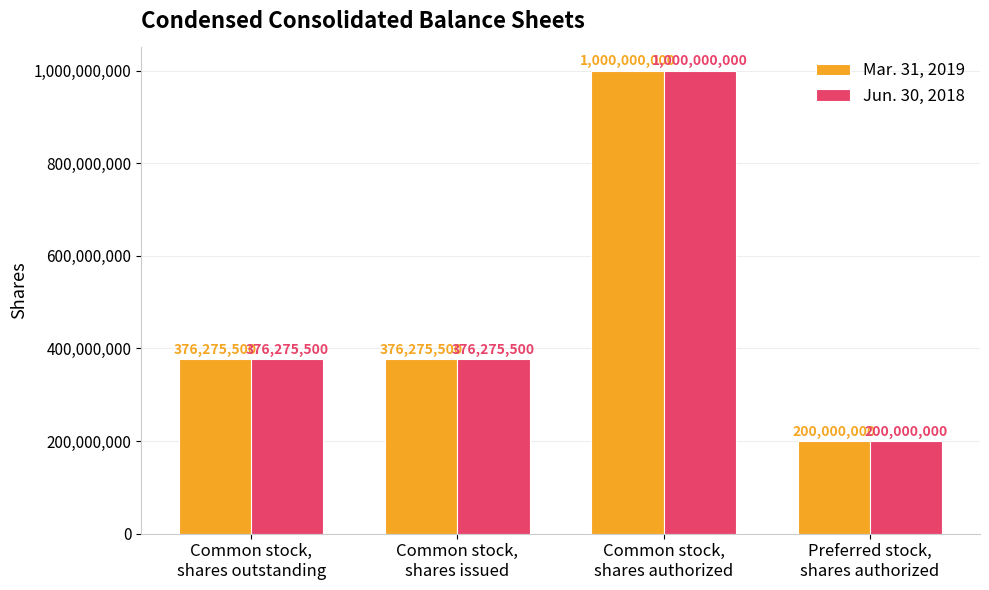

What is the maximum value shown in the chart?

1000000000